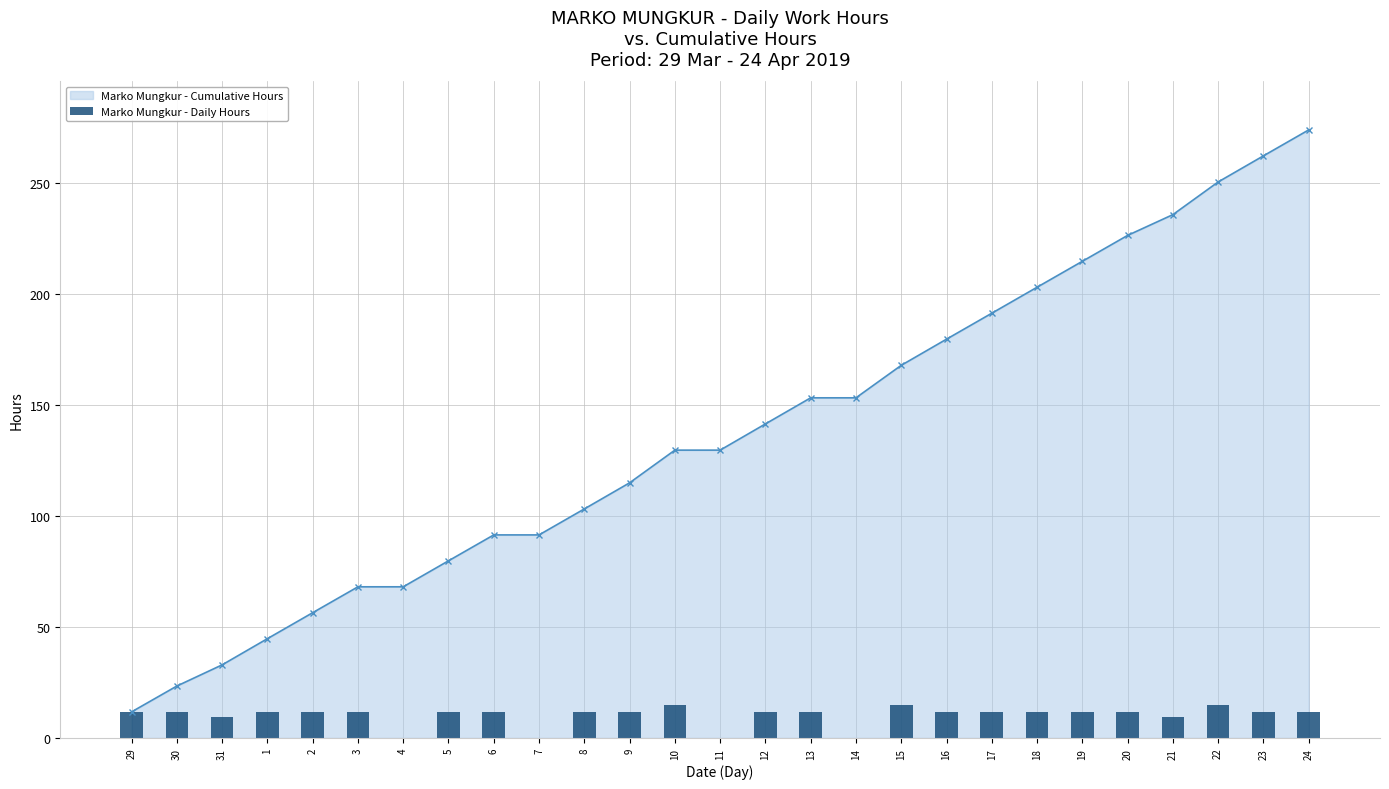

Rank the categories by value from highest to lowest.

10, 22, 15, 12, 1, 16, 9, 29, 13, 23, 5, 18, 2, 8, 17, 24, 19, 3, 6, 20, 30, 31, 21, 4, 7, 11, 14